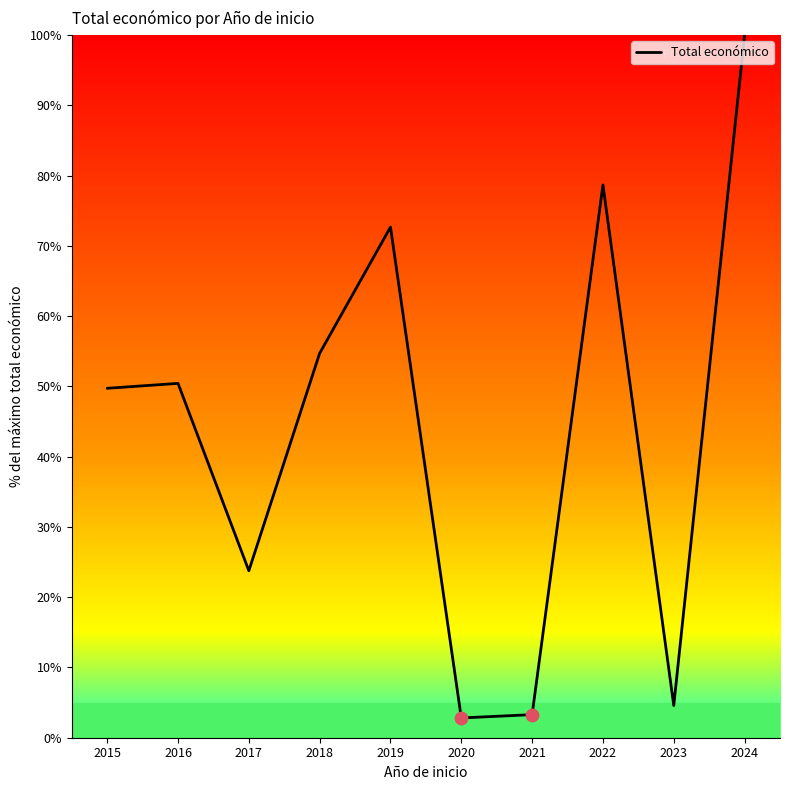

What is the ratio of the value at 2020 to the value at 2016?

0.1